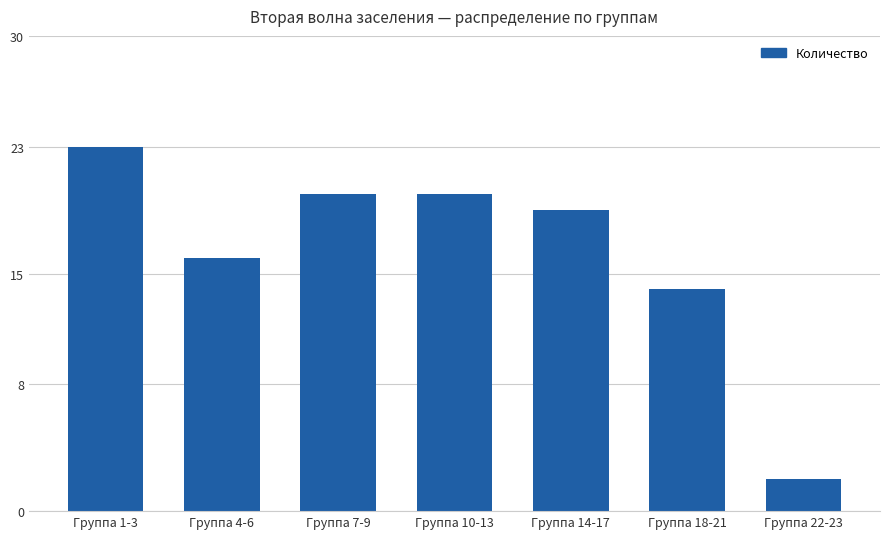

What is the difference between the second highest and second lowest values?

6